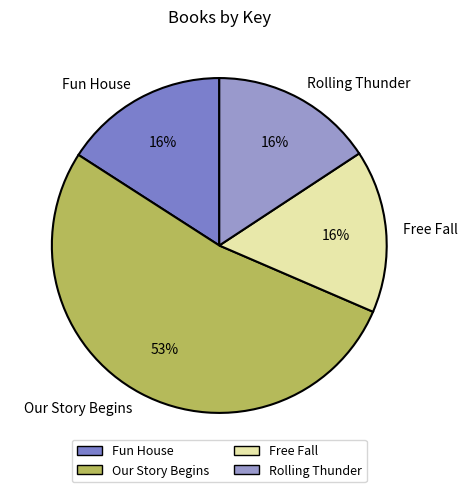

True or false: Our Story Begins accounts for 53% of the total.

True